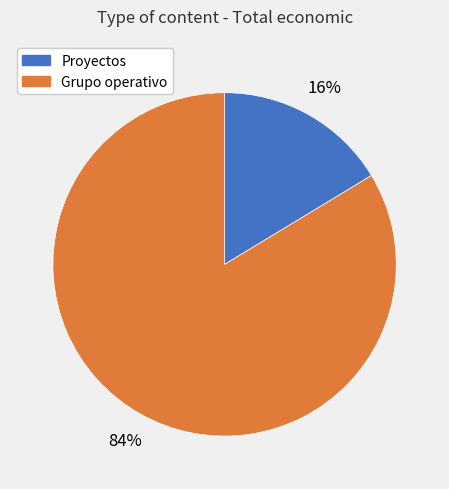

Is there a majority slice in this chart?

Yes